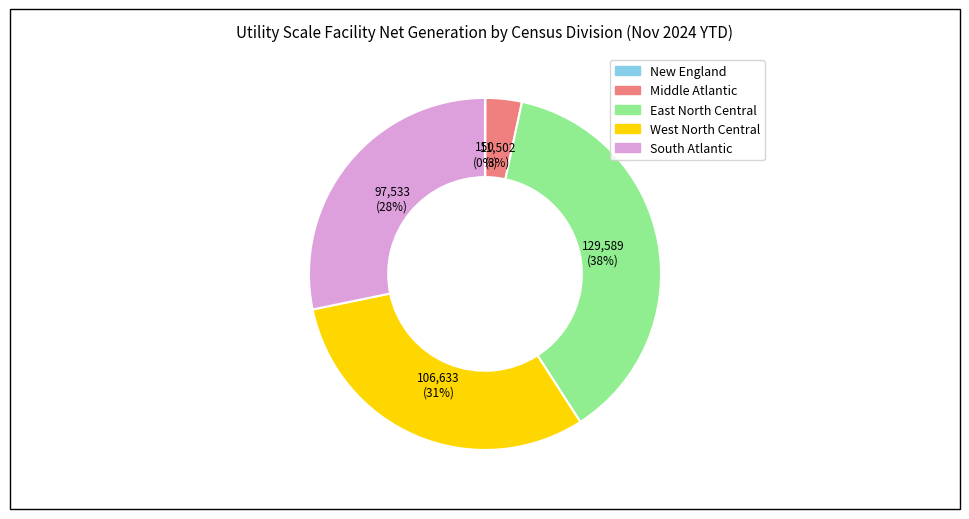

What percentage is the South Atlantic slice, to the nearest percent?

28%